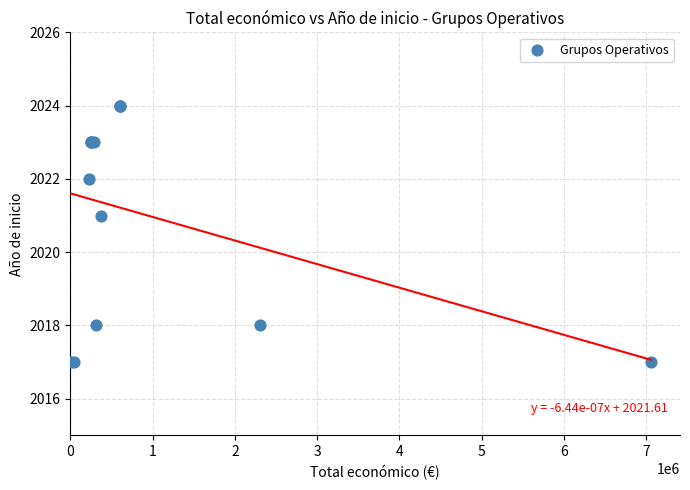

What Y value in the scatter plot is closest to 2020?

2021